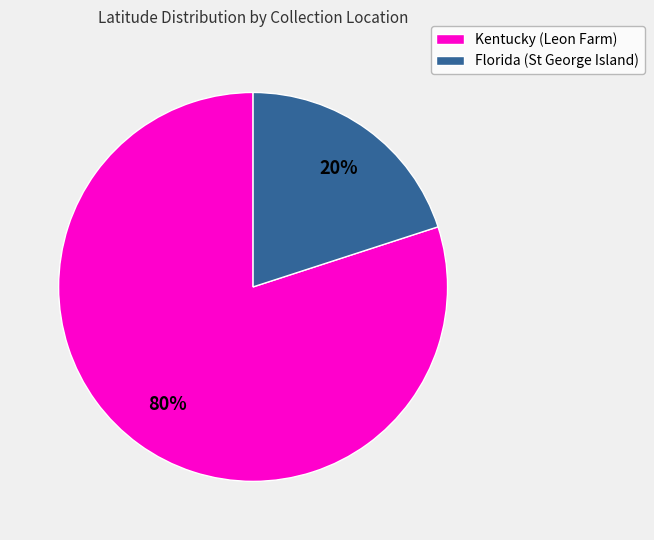

To the nearest percent, what is the average slice percentage?

50%